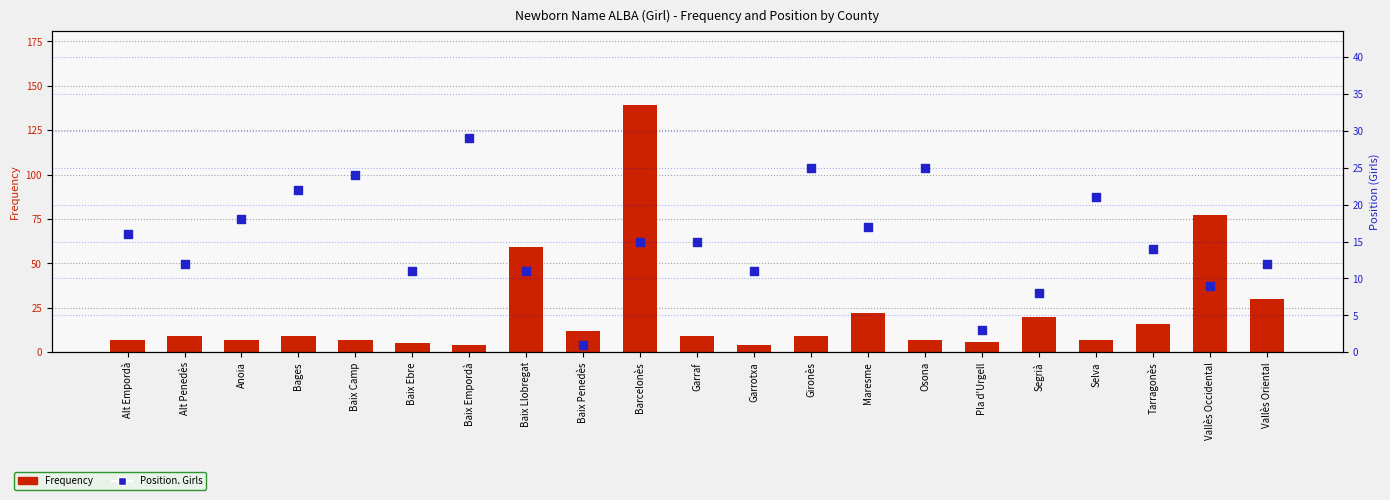

What are all the series names shown in the legend?

Frequency, Position. Girls